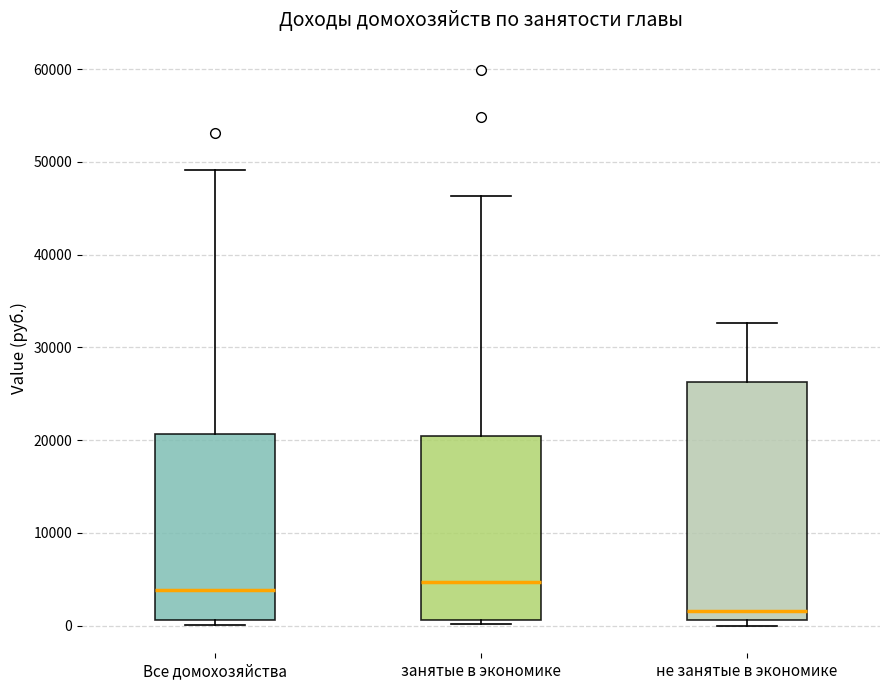

Reading left to right, transcribe this box plot: for each box, give where its median line is, the range the box spans, and where its two whiskers end, as read against the y-axis. The values are not printed on the chart, so give them approximately, as read against the axis.

Все домохозяйства: median 4000, box 1000 to 21000, whiskers 0 to 49000
занятые в экономике: median 5000, box 1000 to 20000, whiskers 0 to 46000
не занятые в экономике: median 2000, box 1000 to 26000, whiskers 0 to 33000